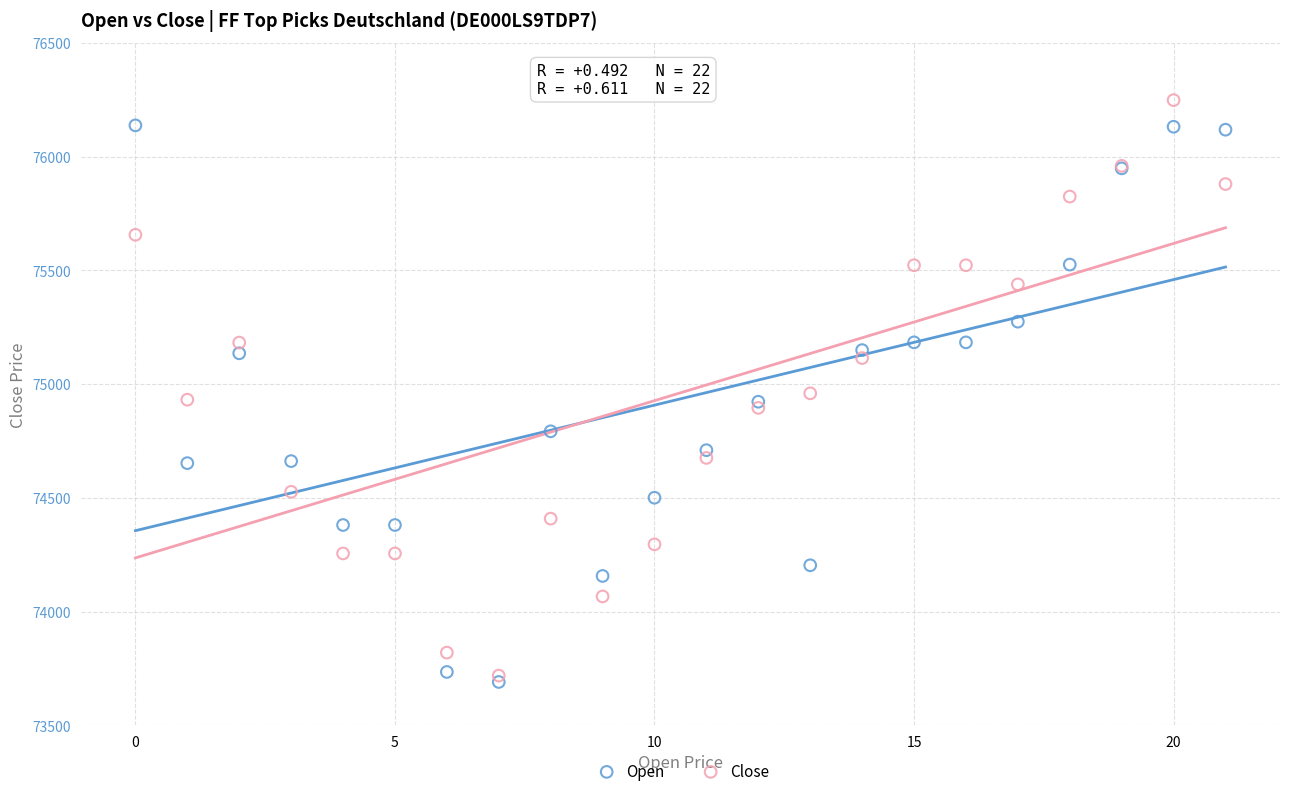

Which series reaches the minimum Y coordinate?

Open